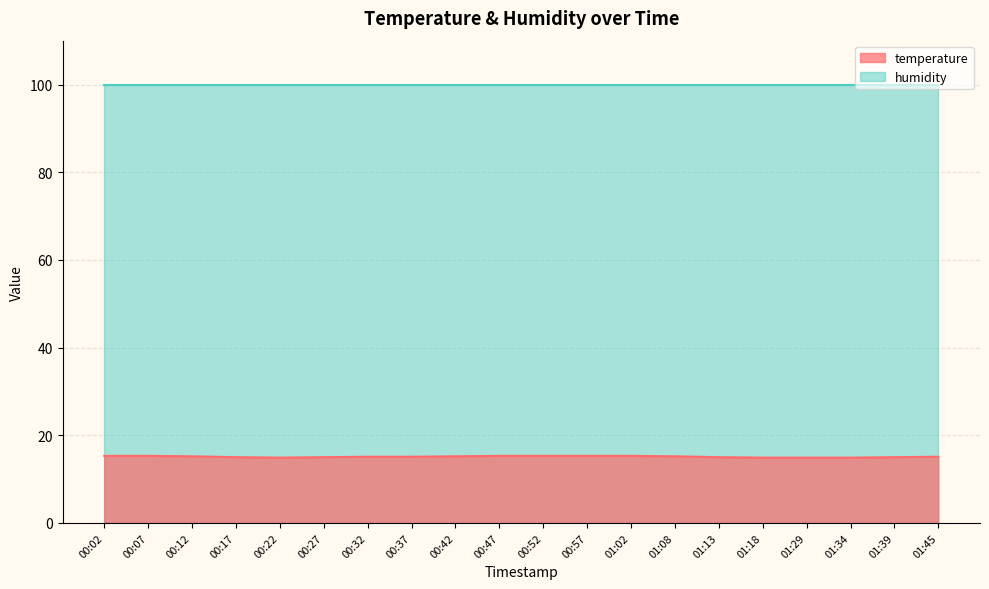

Which label corresponds to the smallest value in the chart?

00:22